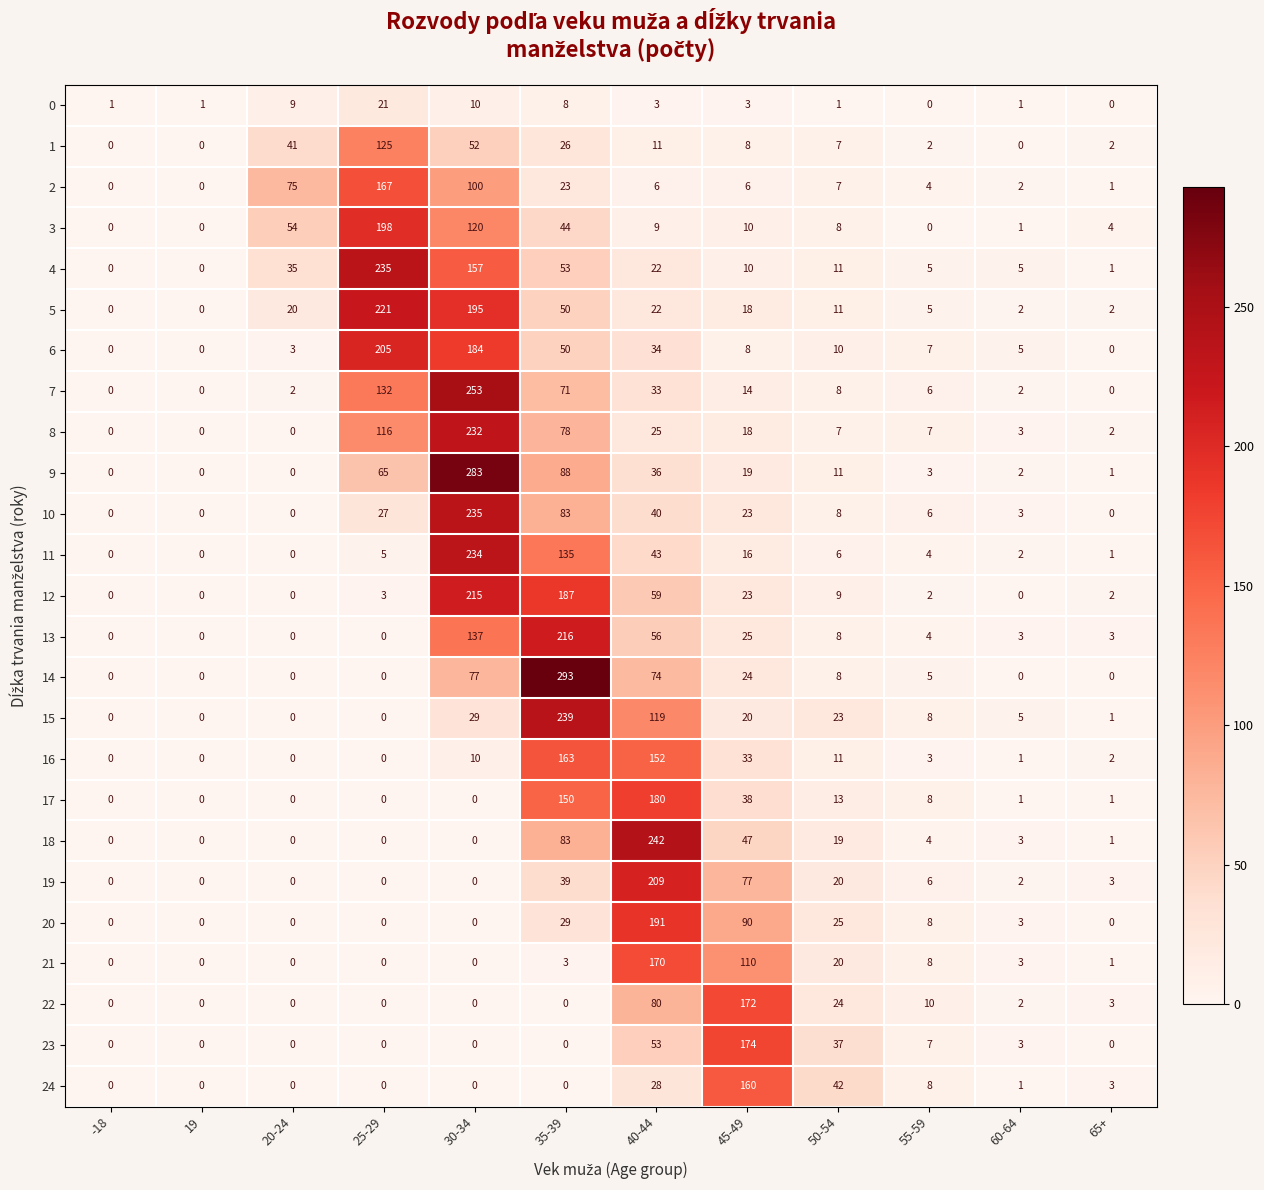

What is the difference between the highest and lowest values at 35-39?

293